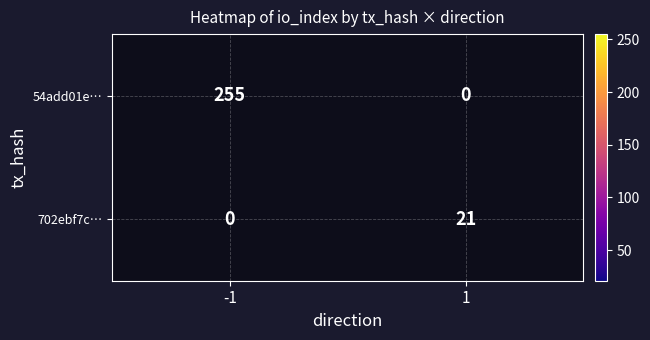

True or false: 54add01e… has a value of 398 at -1.

False